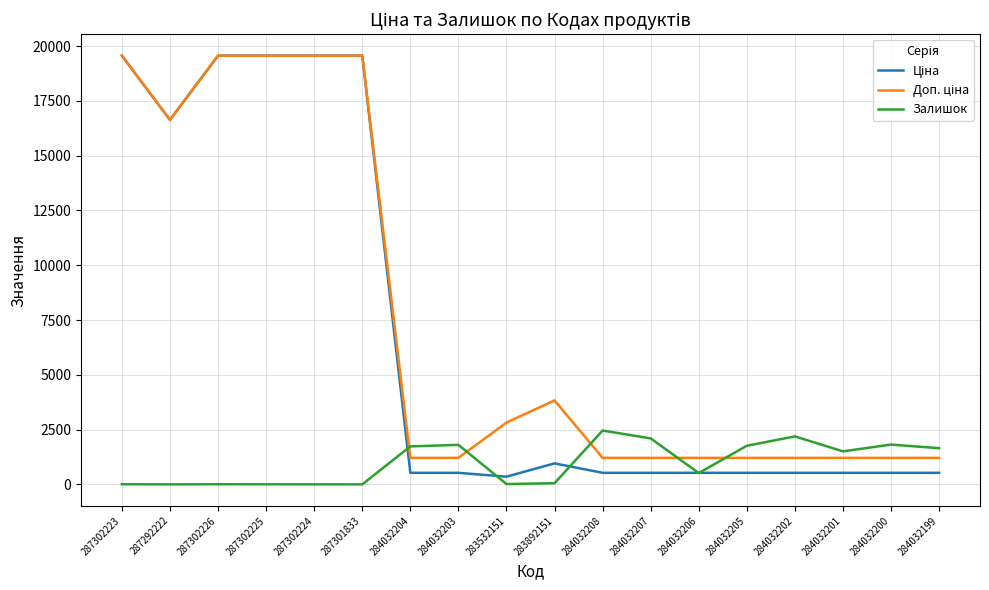

Does the chart have visible grid lines?

Yes